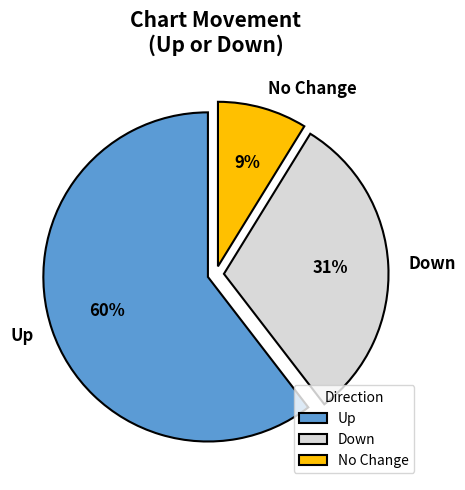

To the nearest percent, what is the difference between the Down and No Change slice percentages?

22%